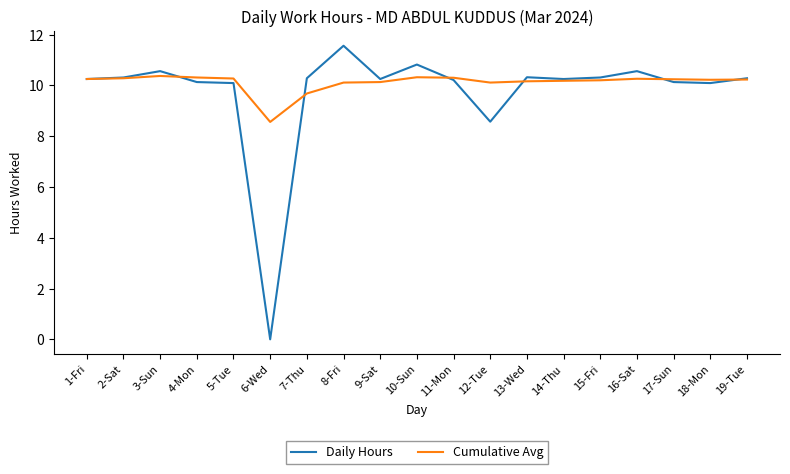

What are all the series names shown in the legend?

Daily Hours, Cumulative Avg